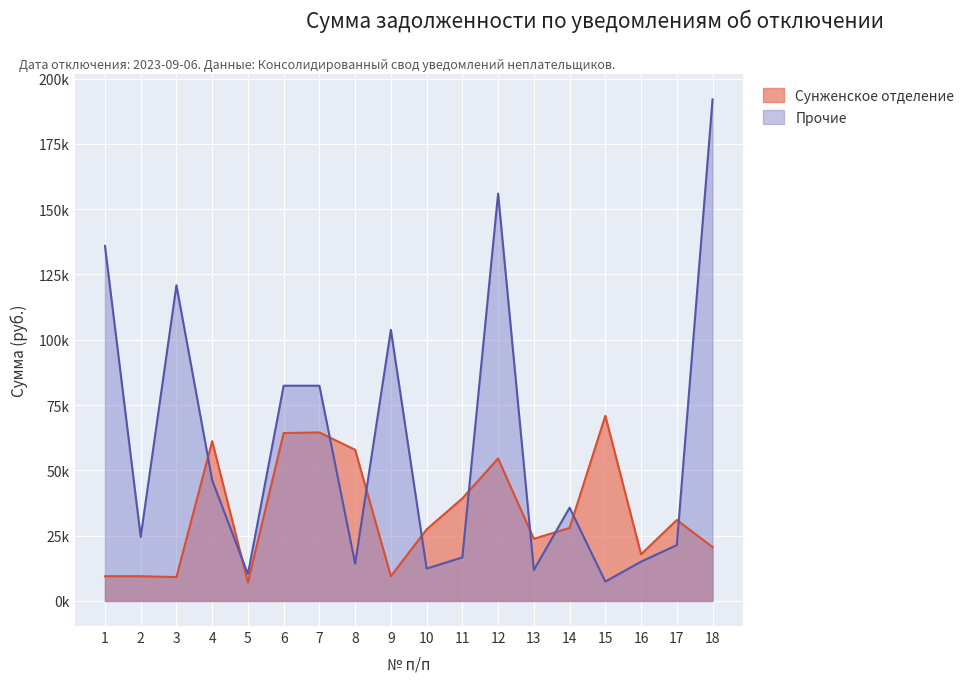

What is the difference between the second highest and minimum values in the Сунженское отделение series?

57433.6